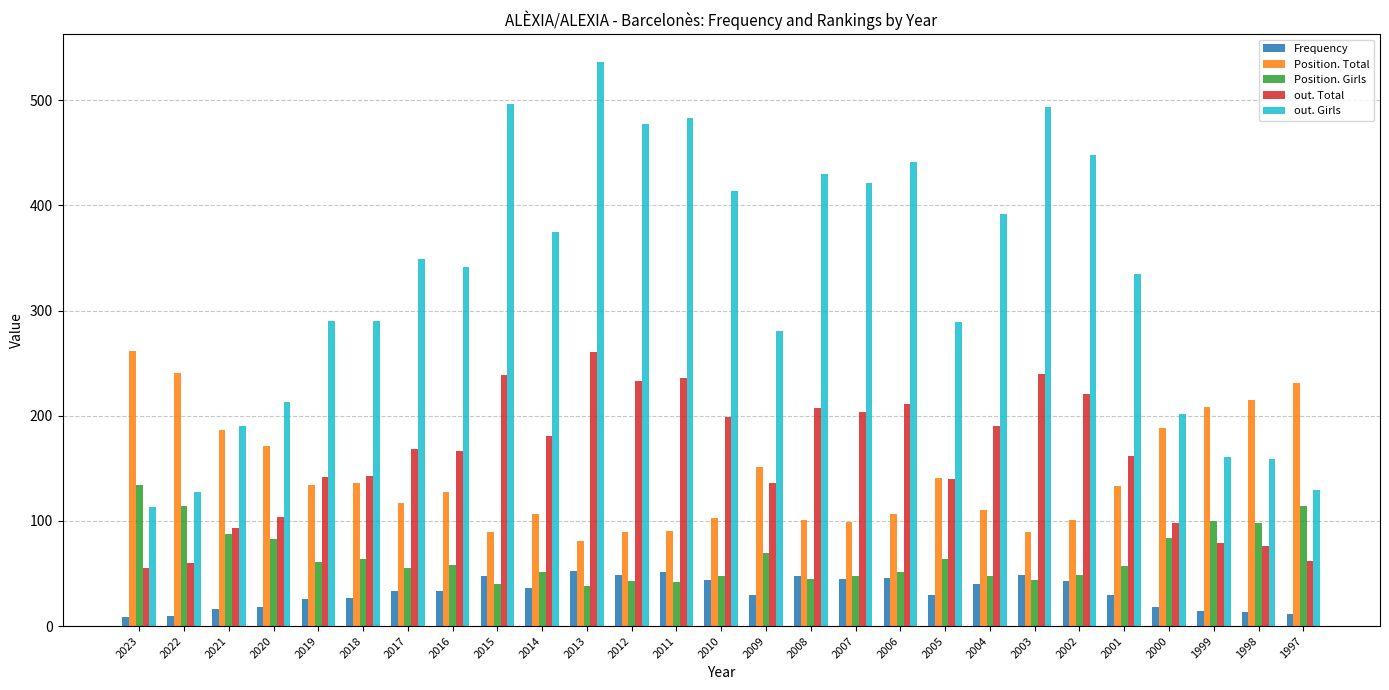

What is the sum of the out. Total values at 2014 and 2020?

285